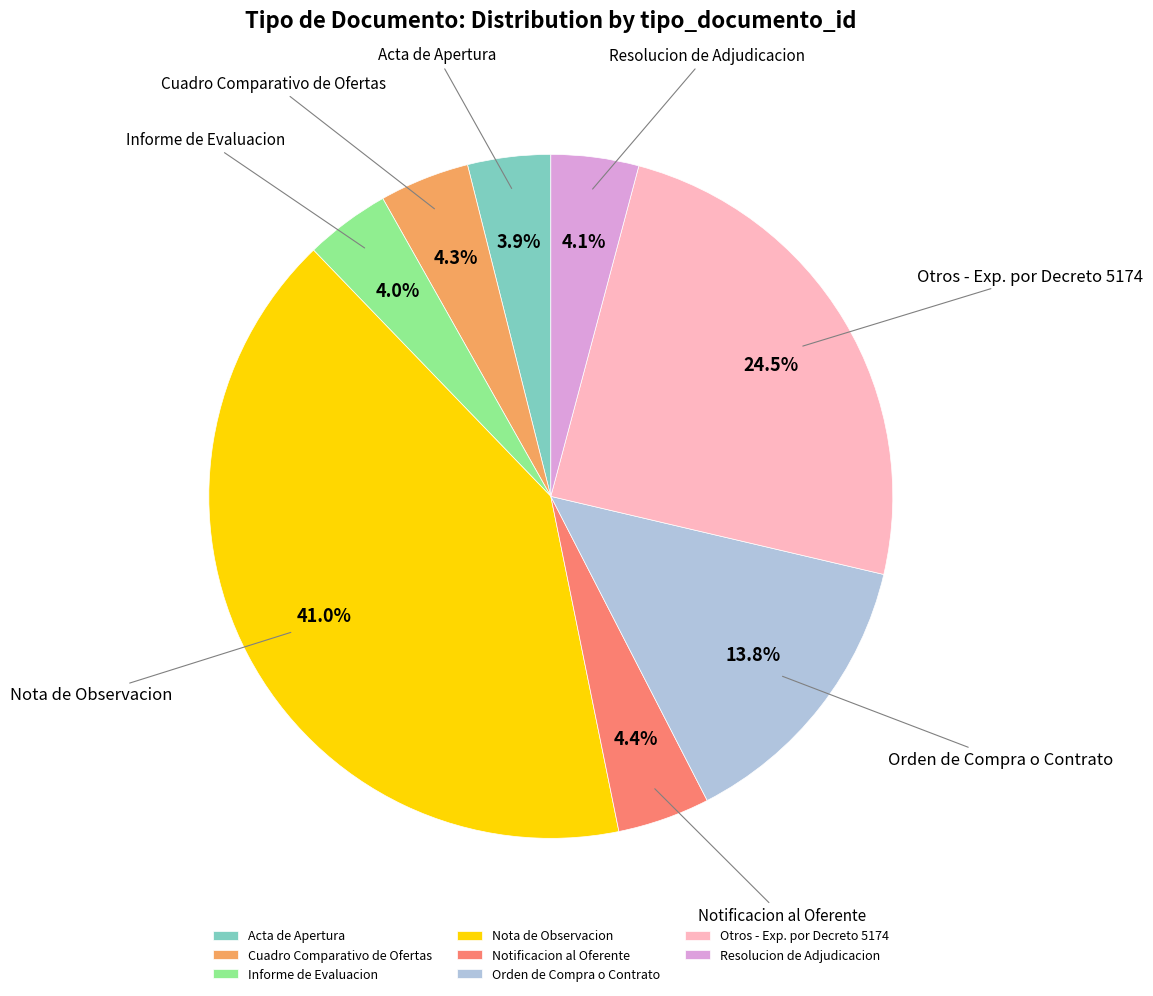

To the nearest percent, what portion does Orden de Compra o Contrato represent?

14%